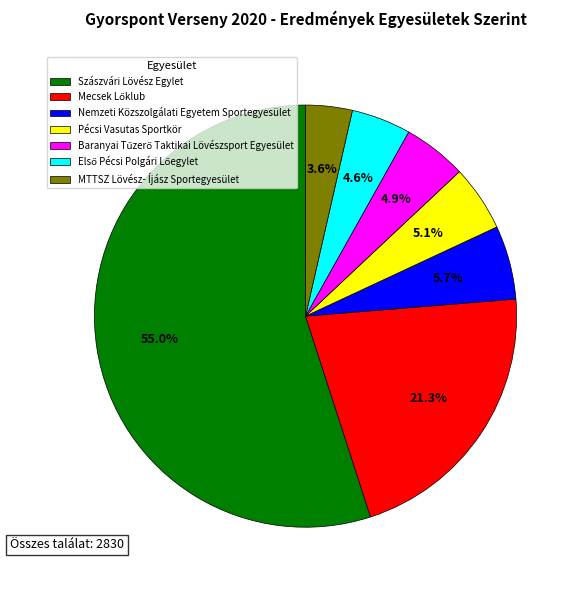

To the nearest percent, what is the difference between the largest and smallest slice percentages?

51%